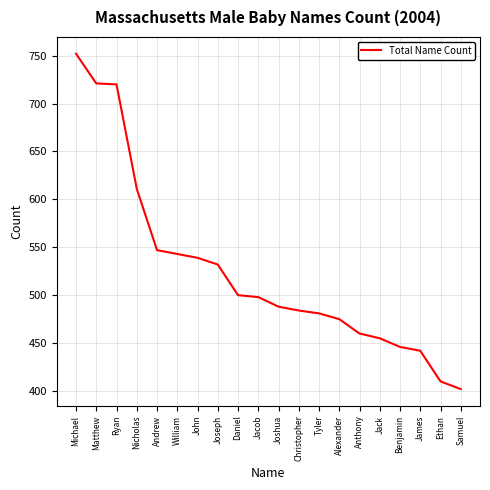

Between Ryan and Ethan, which is larger?

Ryan